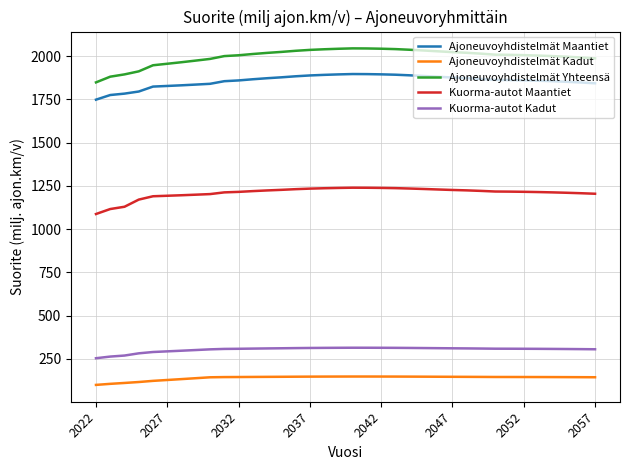

Which series has the largest total across all categories?

Ajoneuvoyhdistelmät Yhteensä